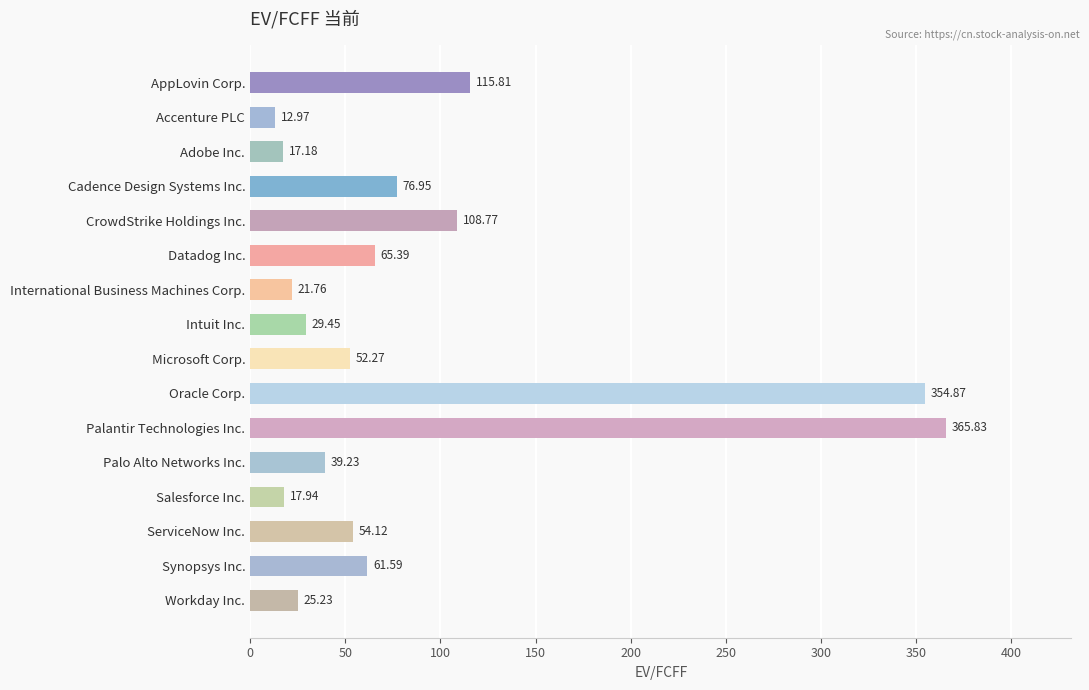

Which label corresponds to the largest value in the chart?

Palantir Technologies Inc.